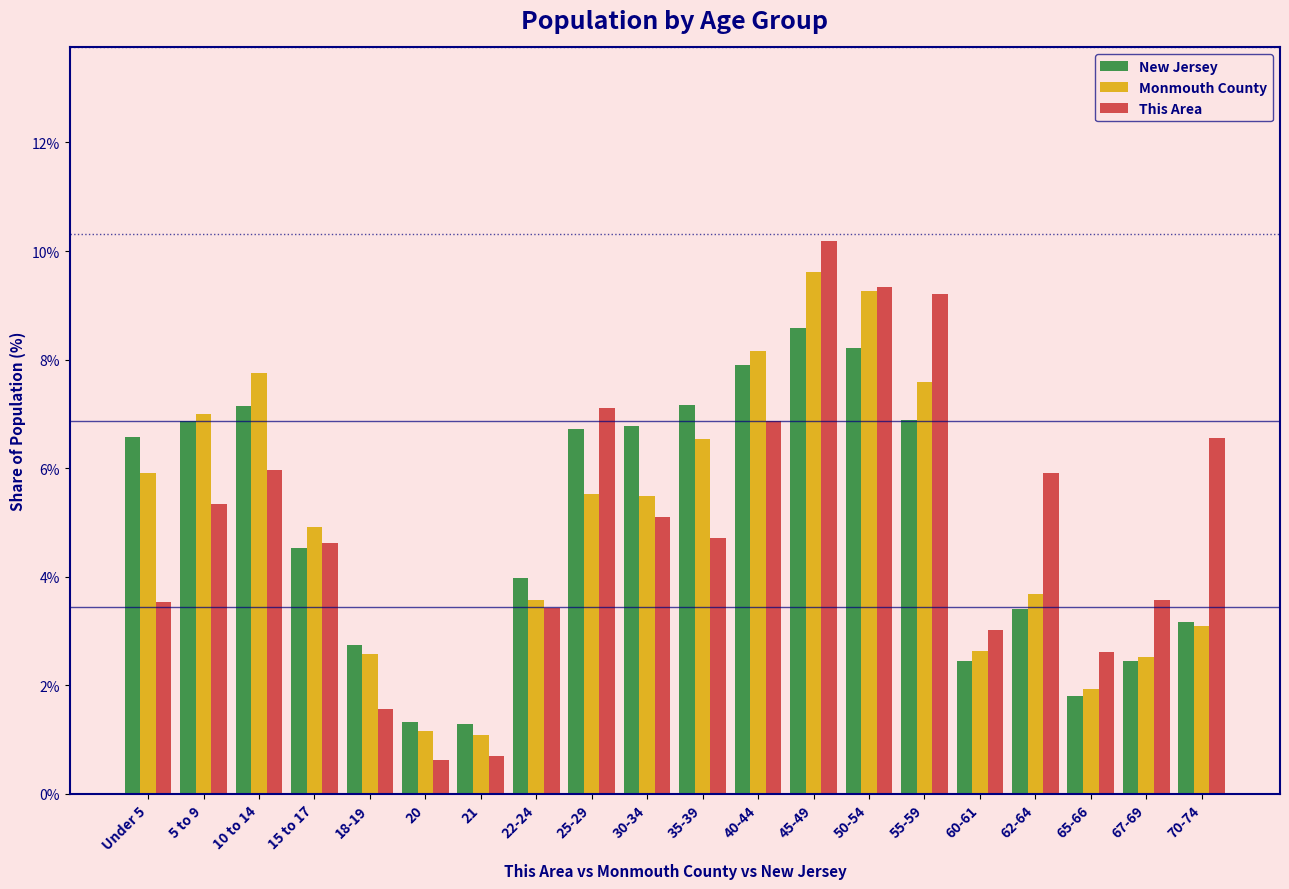

What is the sum of the New Jersey values at 30-34 and 67-69?

9.2